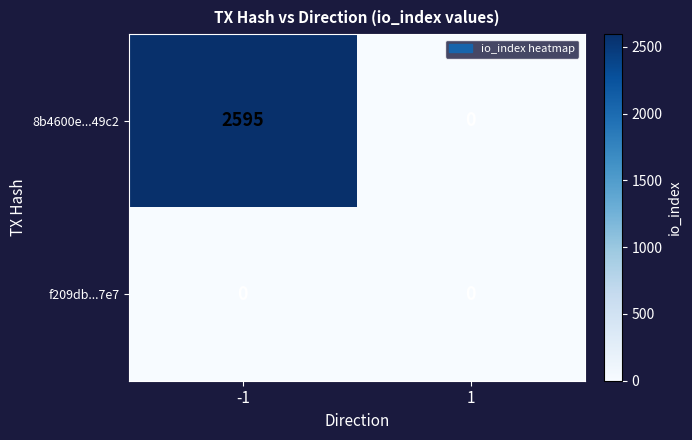

Reading left to right, extract all data points from this chart.

8b4600e...49c2: 2595	0
f209db...7e7: 0	0